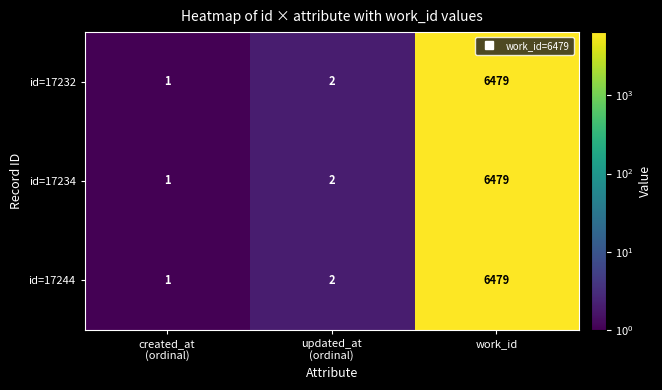

The value of id=17232 at work_id is 6479. True or false?

True